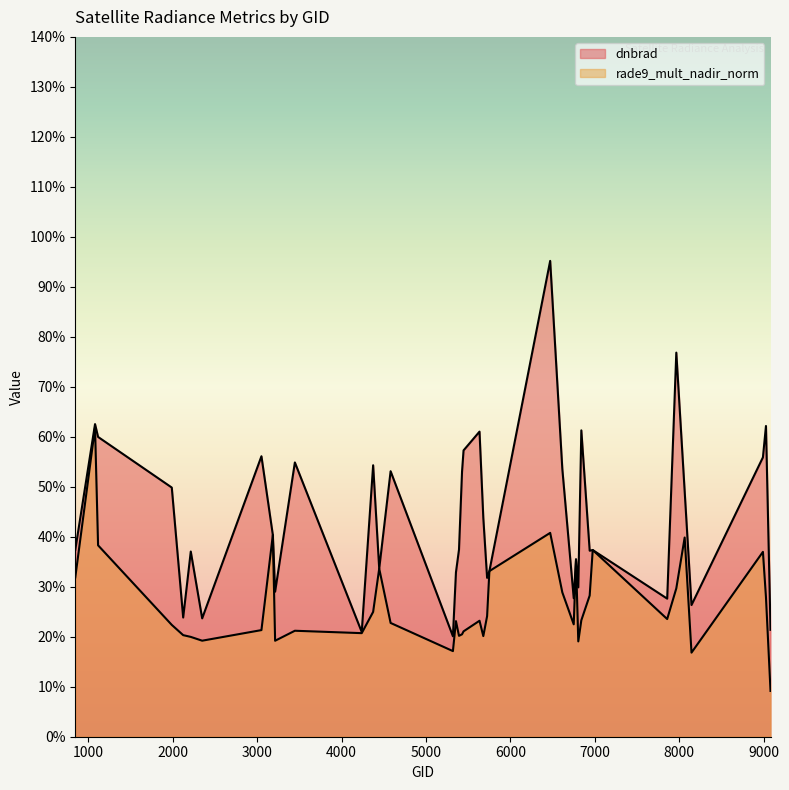

Rank the series by their average value, from highest to lowest.

dnbrad, rade9_mult_nadir_norm